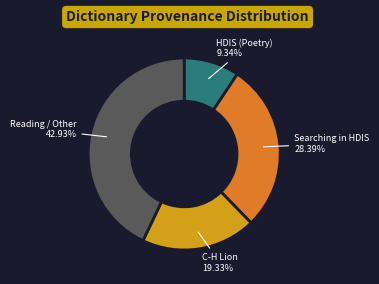

Is there any slice that represents more than half of the pie?

No